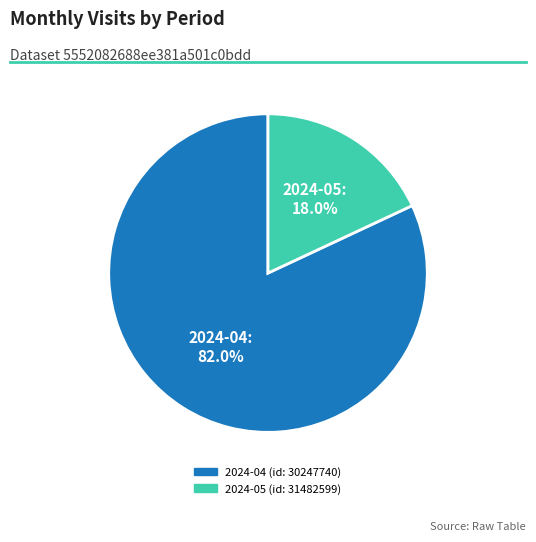

Between 2024-05 (id: 31482599) and 2024-04 (id: 30247740), which is larger?

2024-04 (id: 30247740)